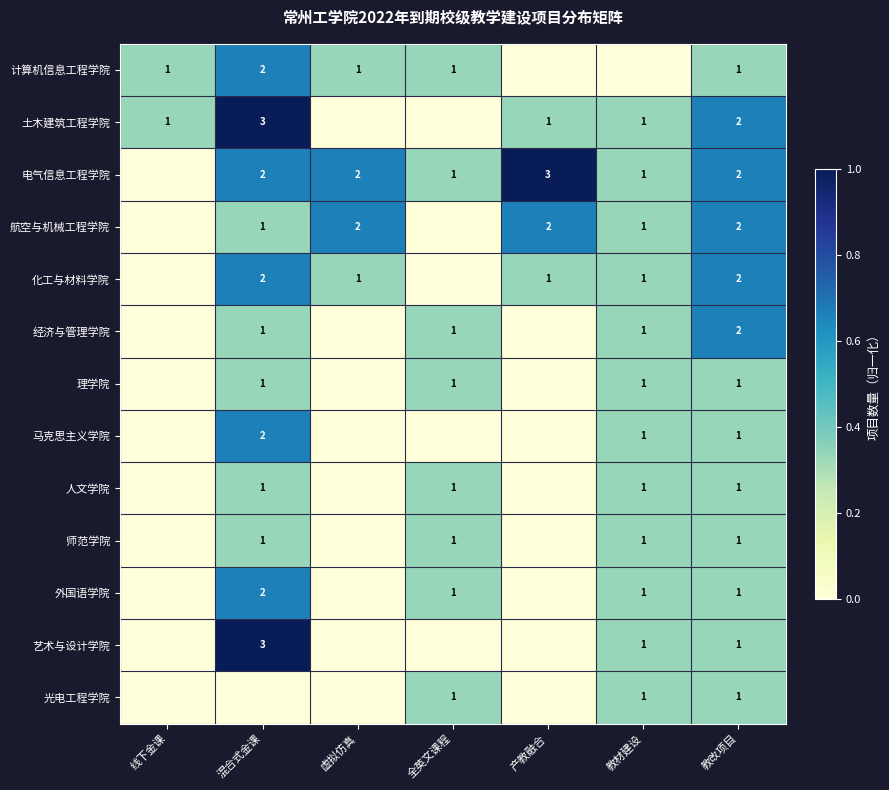

At which category is the sum across all series the highest?

混合式金课